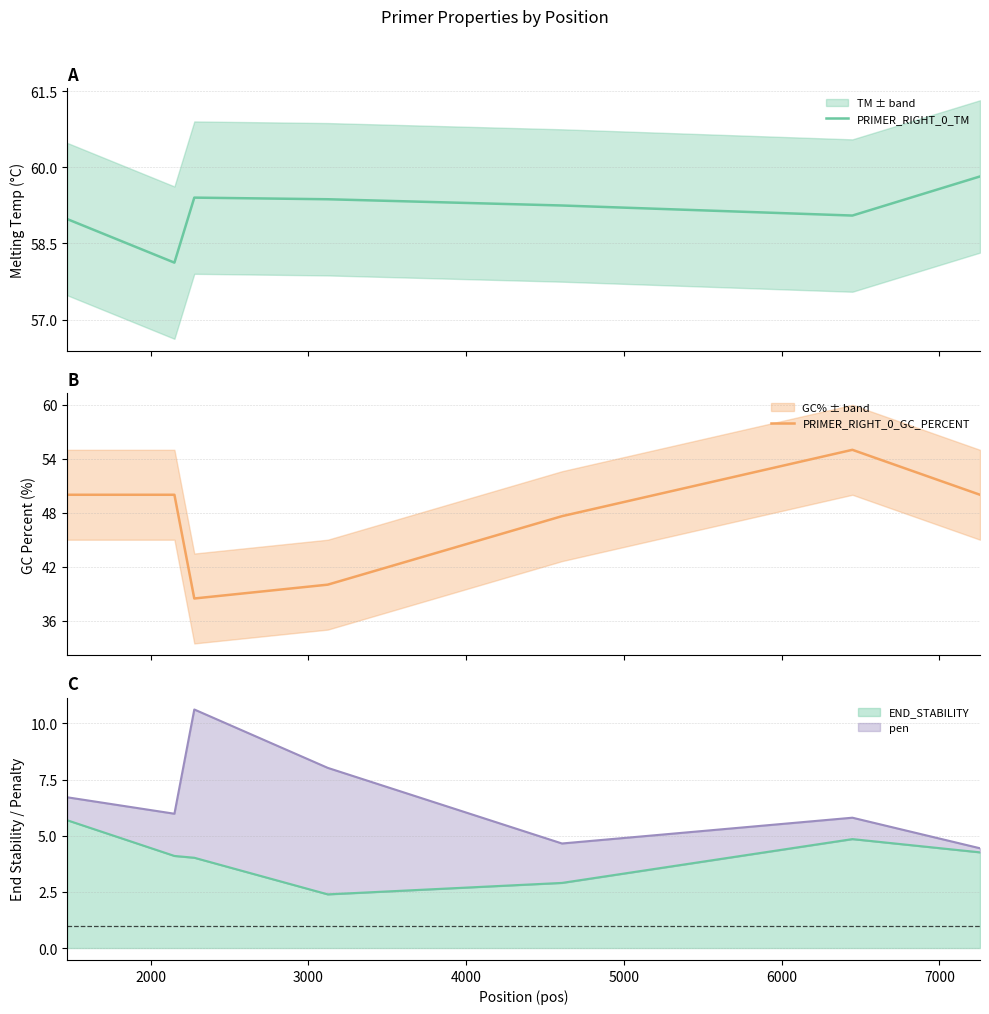

What is the maximum value for END_STABILITY?

5.7